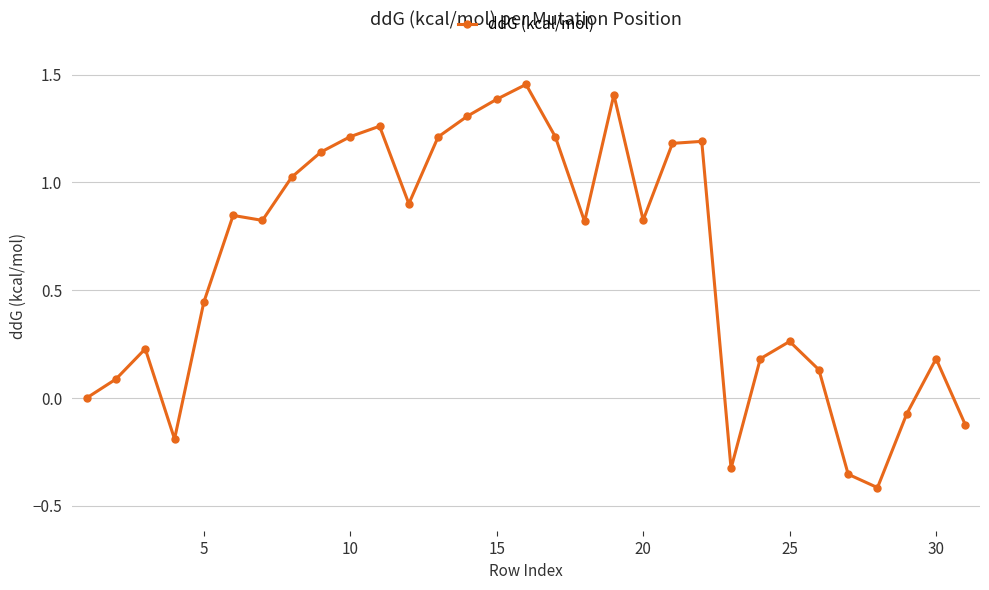

What is the sum of all values?

19.2